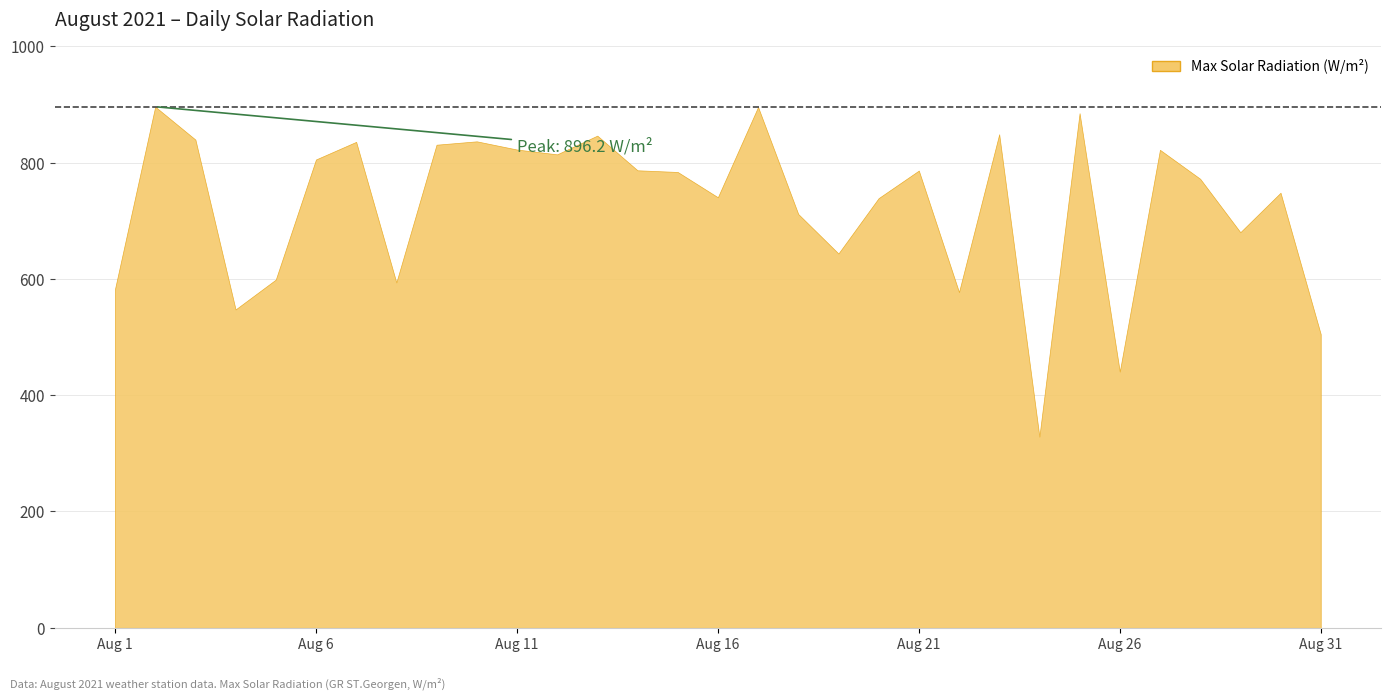

What is the difference between the maximum and minimum values?

567.5